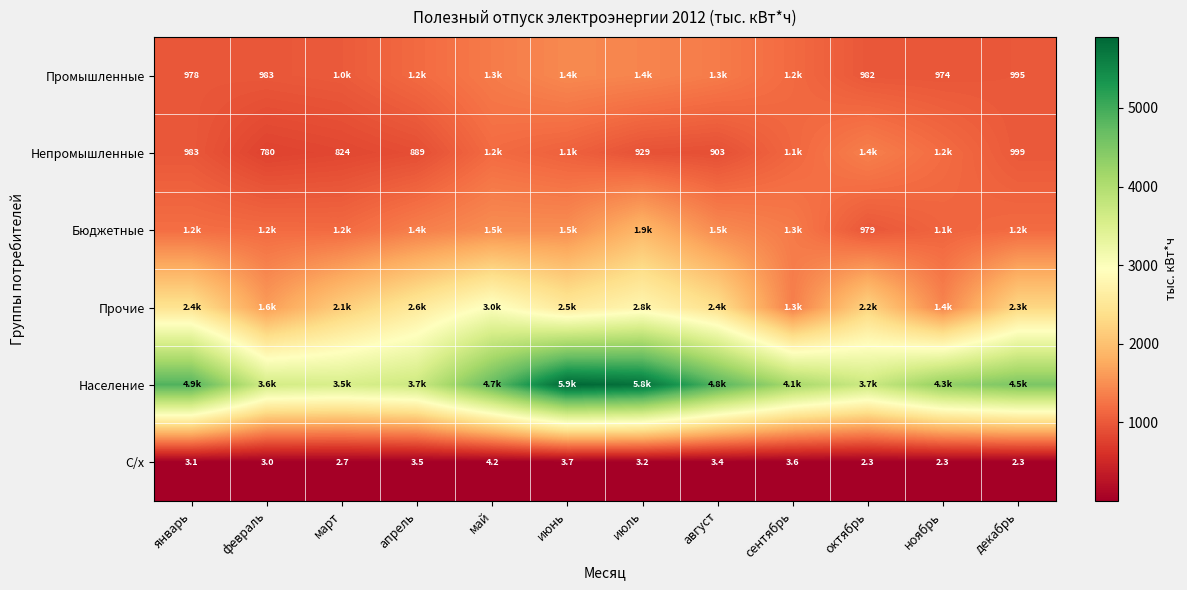

Is the value of С/х at декабрь greater than the value of Бюджетные at май?

No